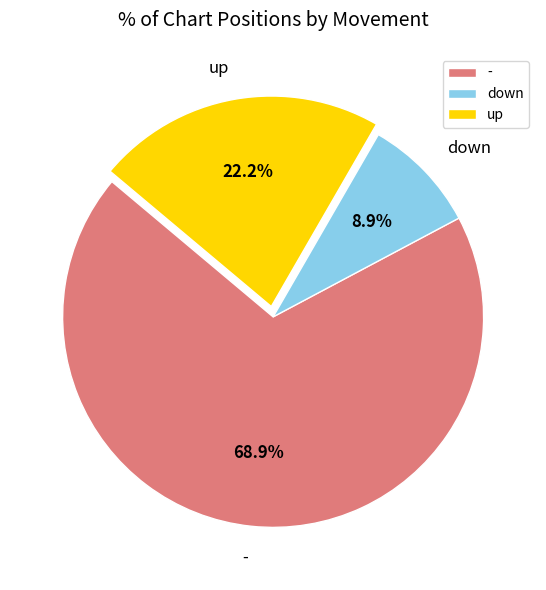

Rank the categories by value from highest to lowest.

-, up, down